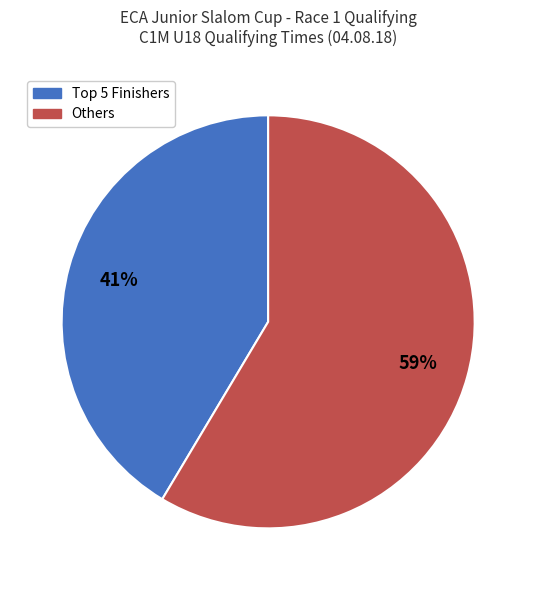

Count the number of slices in the pie.

2